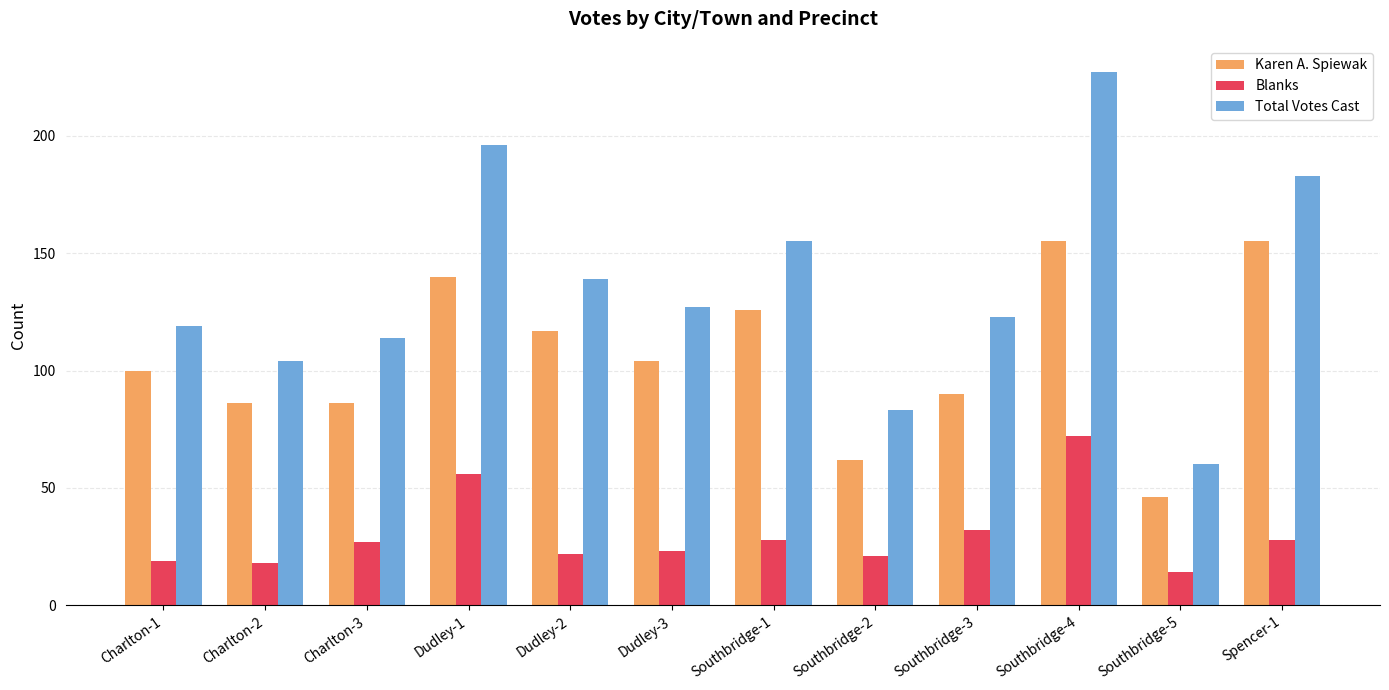

Reading left to right, list all the values displayed in this chart.

Karen A. Spiewak: 100	86	86	140	117	104	126	62	90	155	46	155
Blanks: 19	18	27	56	22	23	28	21	32	72	14	28
Total Votes Cast: 119	104	114	196	139	127	155	83	123	227	60	183